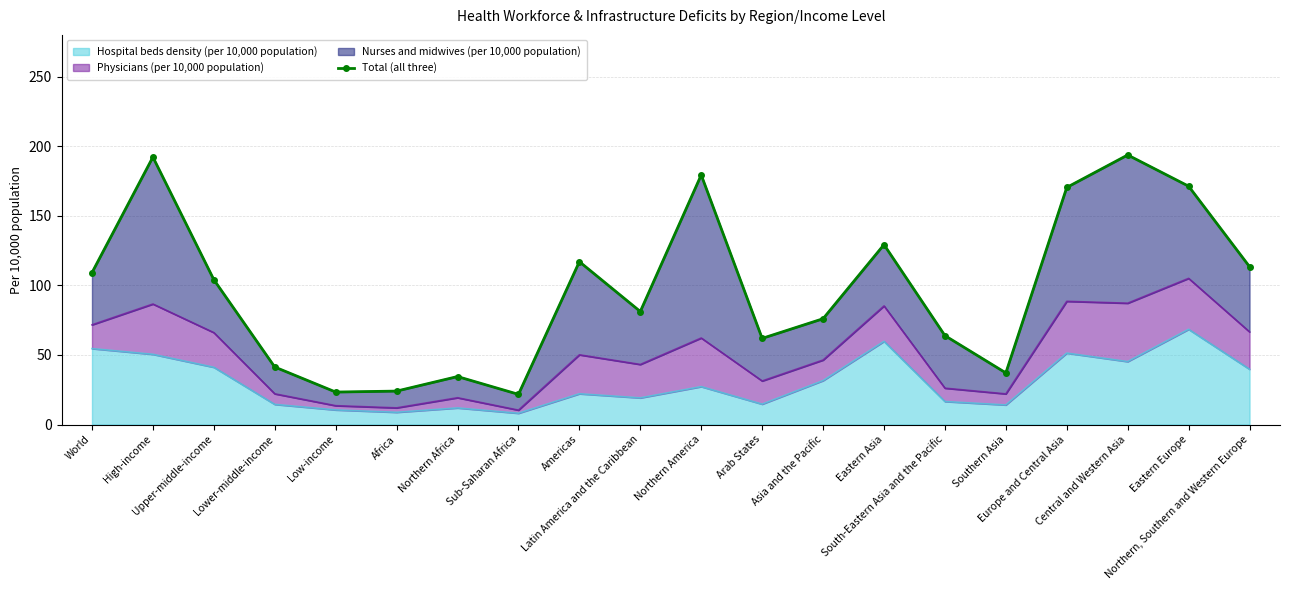

What is the approximate value at Northern Africa?

34.5